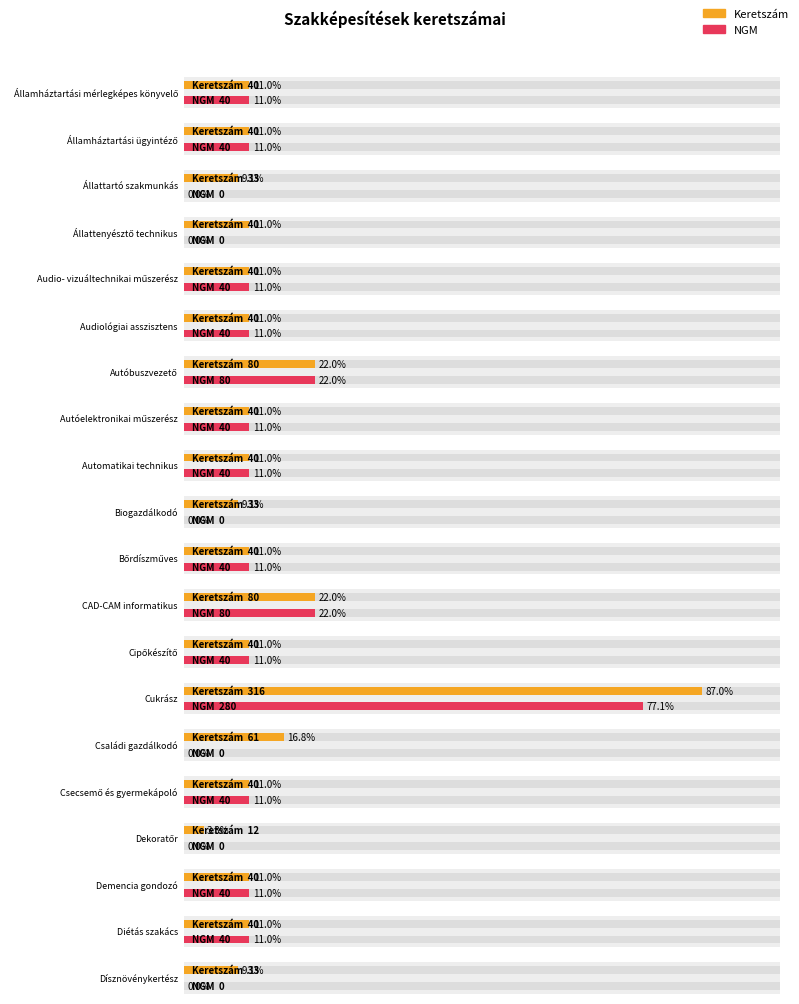

Reading left to right, what are all the values shown in this chart?

Keretszám: Államháztartási mérlegképes könyvelő=40	Államháztartási ügyintéző=40	Állattartó szakmunkás=33	Állattenyésztő technikus=40	Audio- vizuáltechnikai műszerész=40	Audiológiai asszisztens=40	Autóbuszvezető=80	Autóelektronikai műszerész=40	Automatikai technikus=40	Biogazdálkodó=33	Bőrdíszműves=40	CAD-CAM informatikus=80	Cipőkészítő=40	Cukrász=316	Családi gazdálkodó=61	Csecsemő és gyermekápoló=40	Dekoratőr=12	Demencia gondozó=40	Diétás szakács=40	Dísznövénykertész=33
NGM: Államháztartási mérlegképes könyvelő=40	Államháztartási ügyintéző=40	Állattartó szakmunkás=0	Állattenyésztő technikus=0	Audio- vizuáltechnikai műszerész=40	Audiológiai asszisztens=40	Autóbuszvezető=80	Autóelektronikai műszerész=40	Automatikai technikus=40	Biogazdálkodó=0	Bőrdíszműves=40	CAD-CAM informatikus=80	Cipőkészítő=40	Cukrász=280	Családi gazdálkodó=0	Csecsemő és gyermekápoló=40	Dekoratőr=0	Demencia gondozó=40	Diétás szakács=40	Dísznövénykertész=0